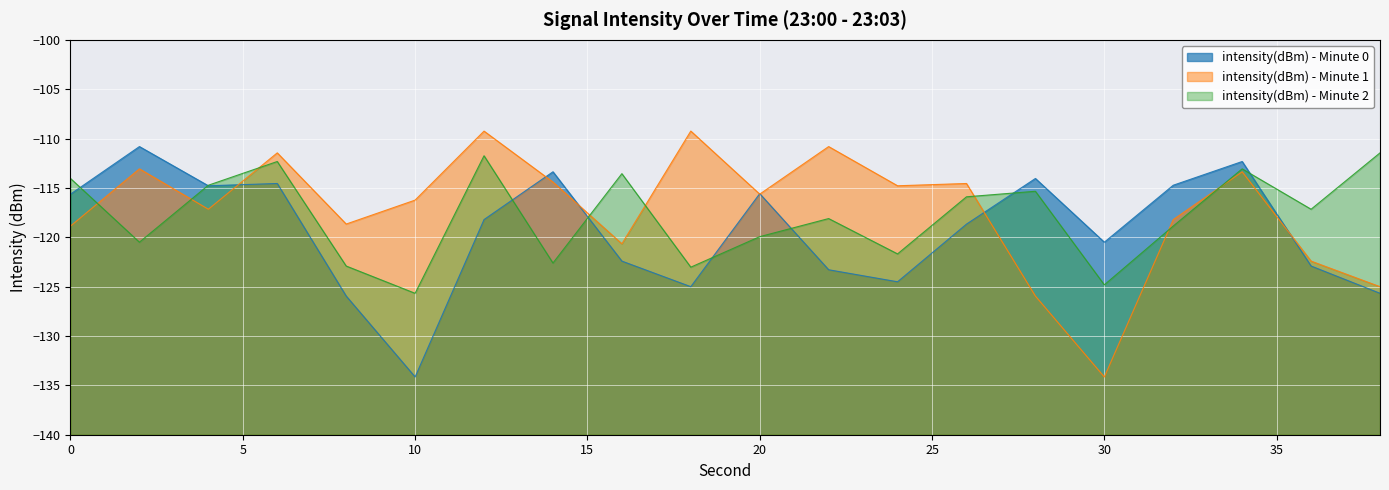

At how many categories does at least one series exceed -120?

19